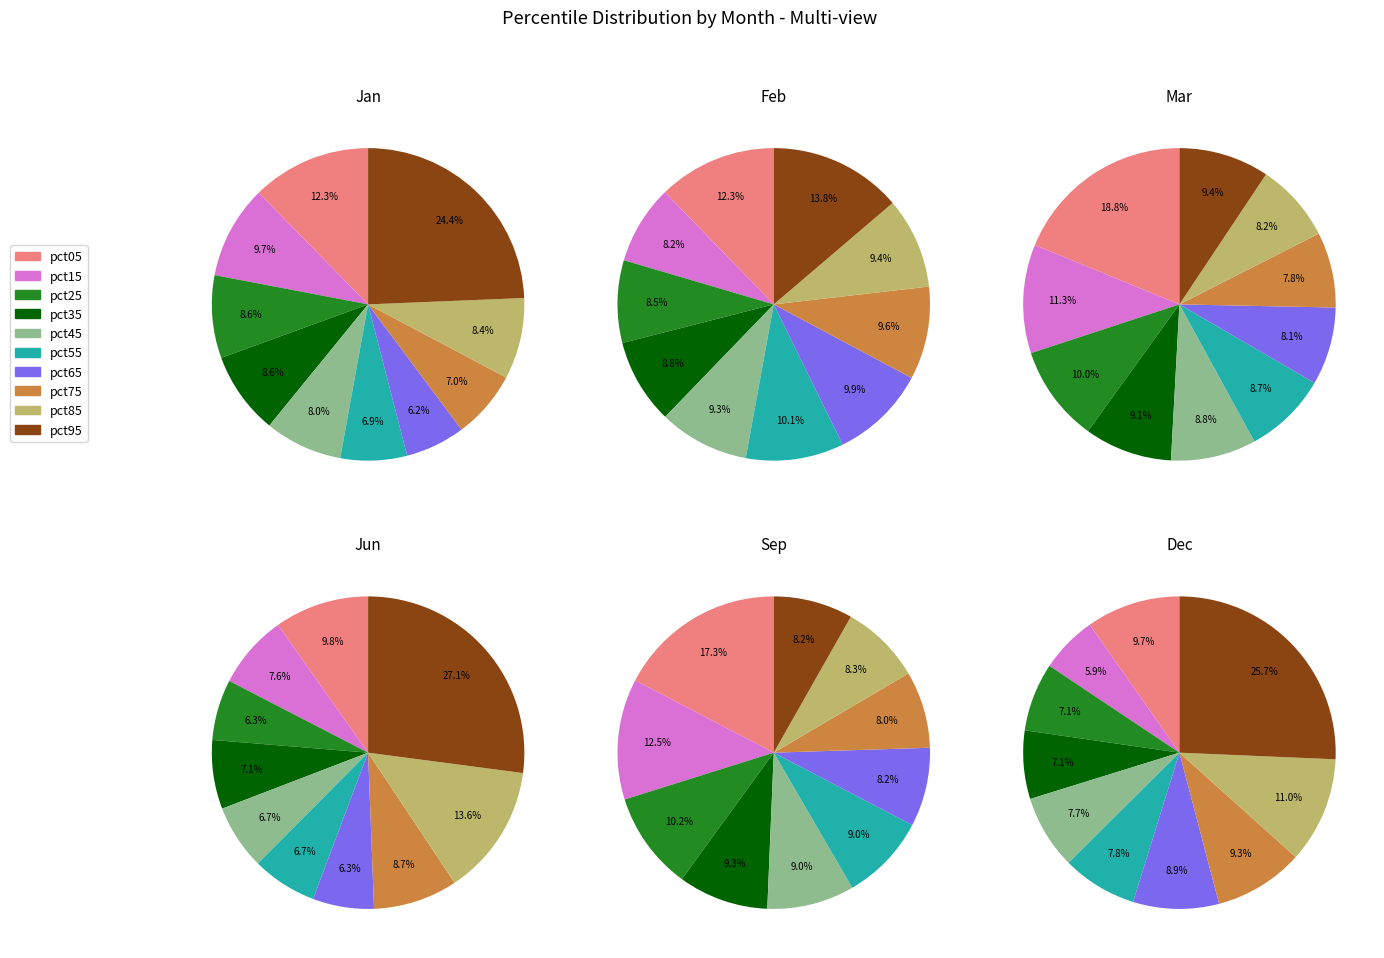

To the nearest percent, what is the difference between the largest and smallest slice percentages?

11%